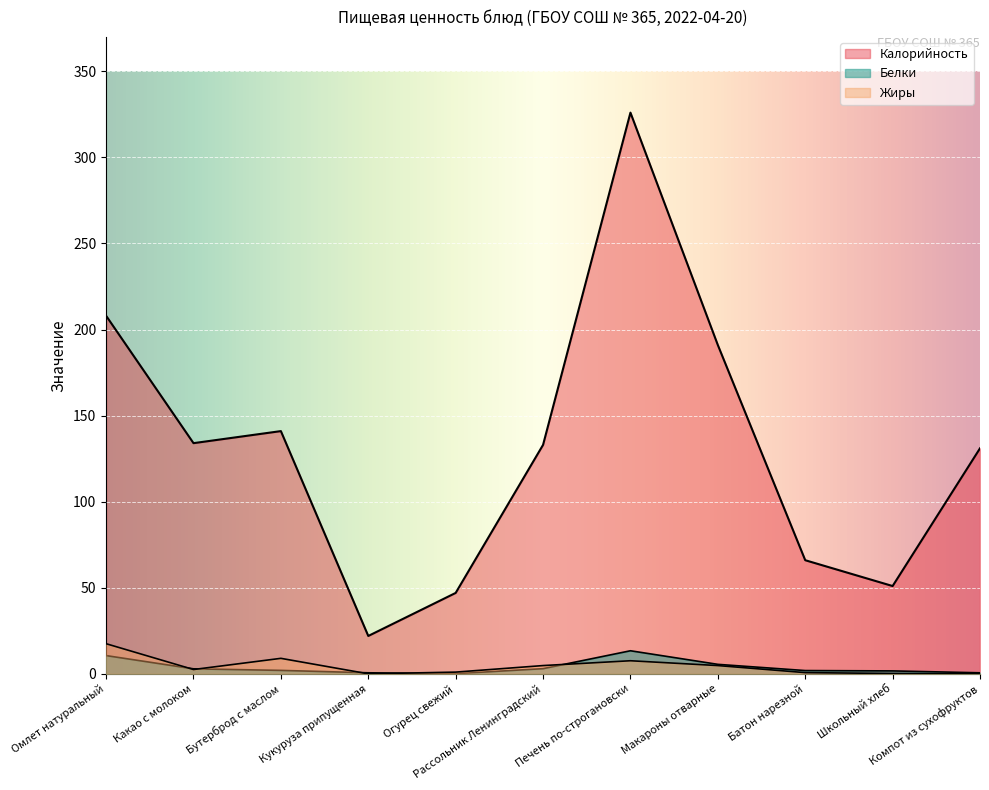

At which label does Белки reach its minimum?

Огурец свежий